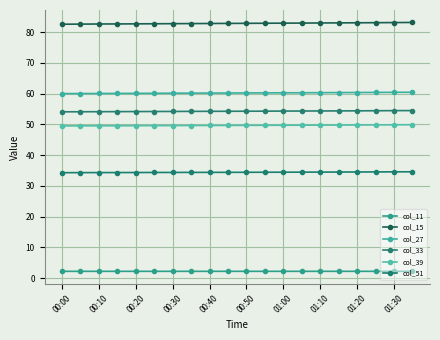

How many data points does each series have?

20